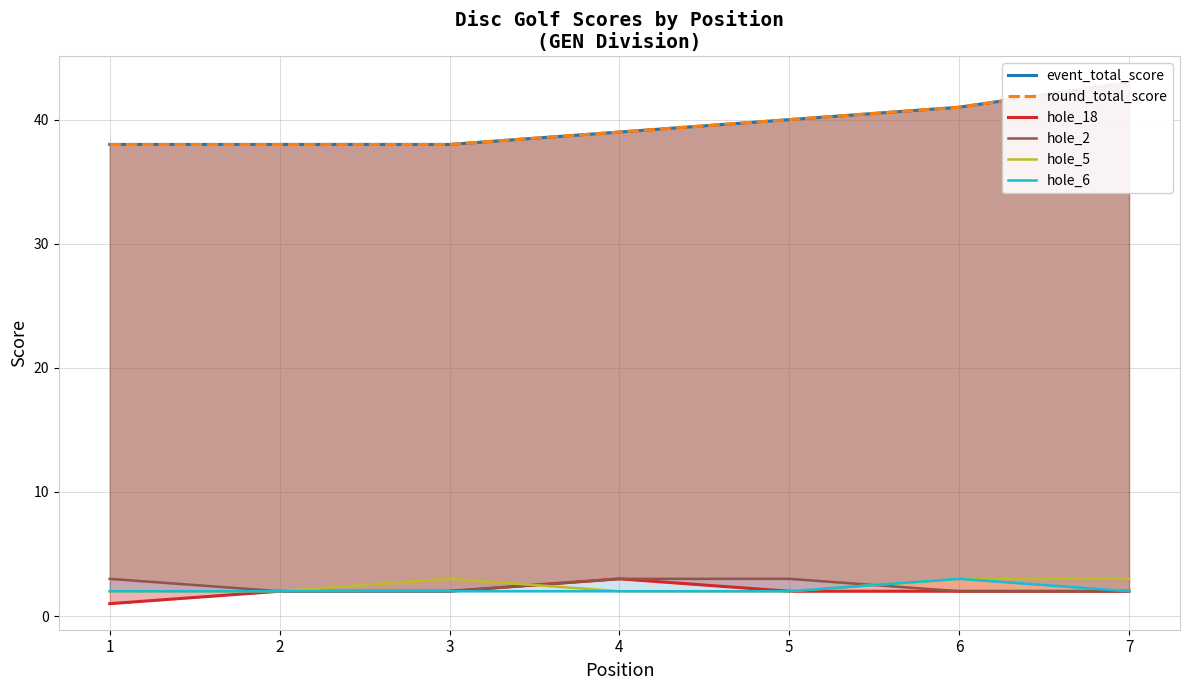

Count the number of data series in this chart.

6